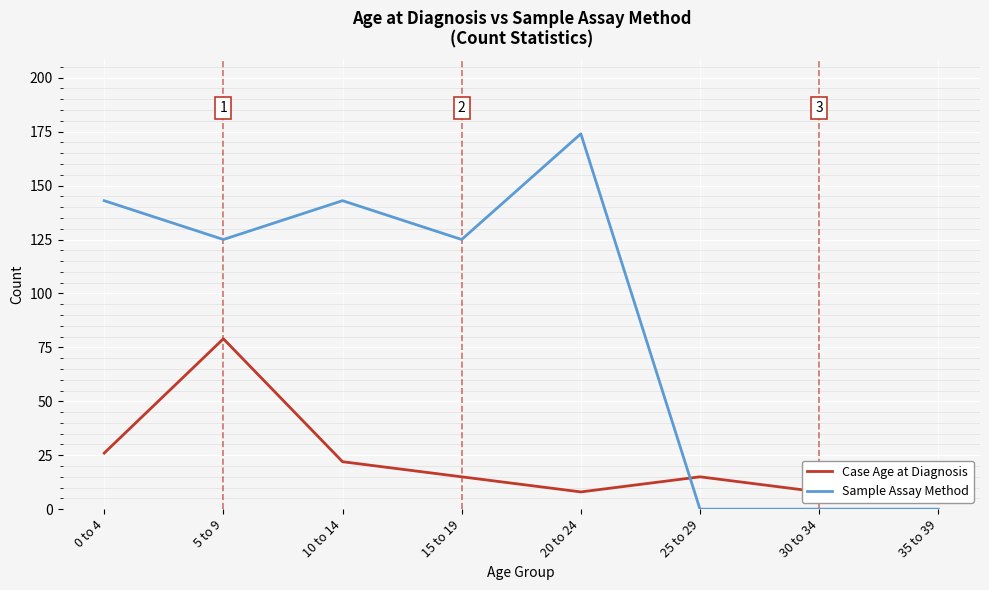

Reading left to right, what are all the values shown in this chart?

Case Age at Diagnosis: 0 to 4=26	5 to 9=79	10 to 14=22	15 to 19=15	20 to 24=8	25 to 29=15	30 to 34=8	35 to 39=3
Sample Assay Method: 0 to 4=143	5 to 9=125	10 to 14=143	15 to 19=125	20 to 24=174	25 to 29=0	30 to 34=0	35 to 39=0